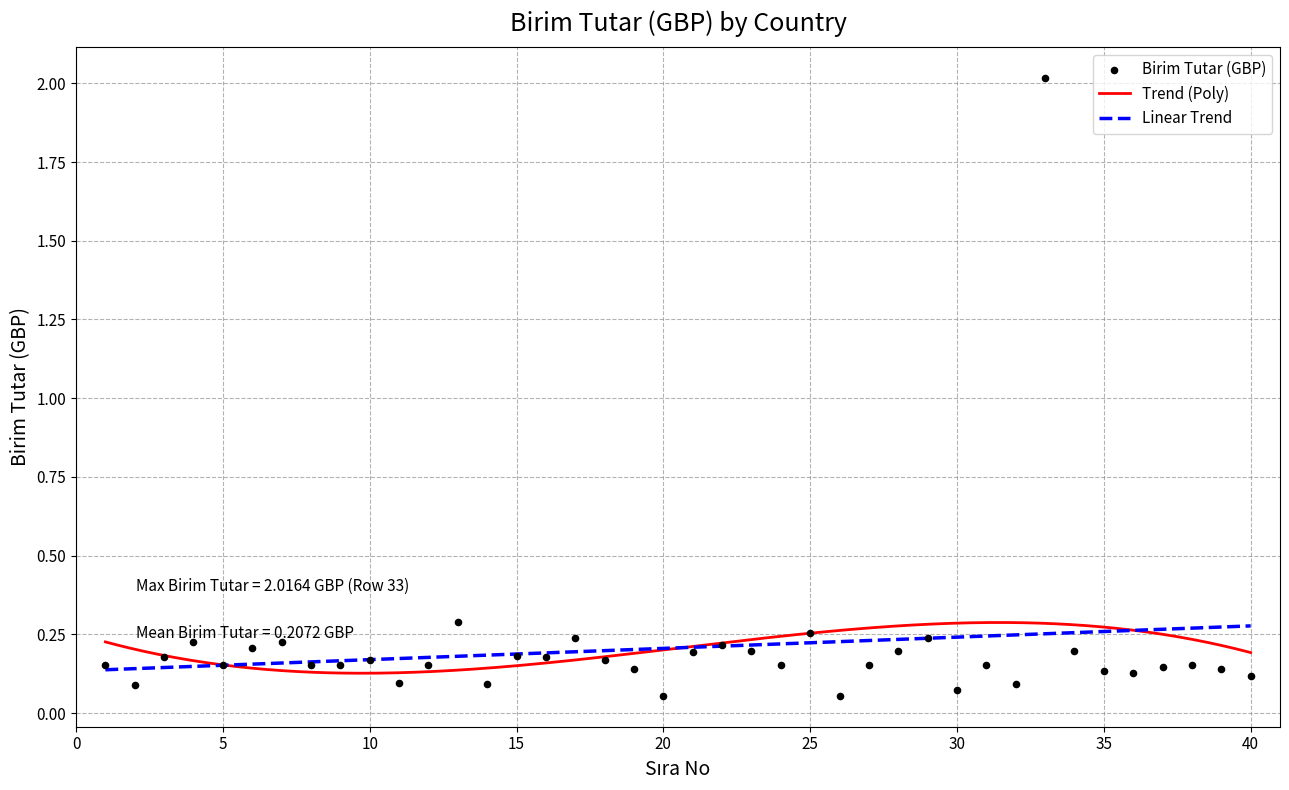

Between 36 and 20, which is larger?

36